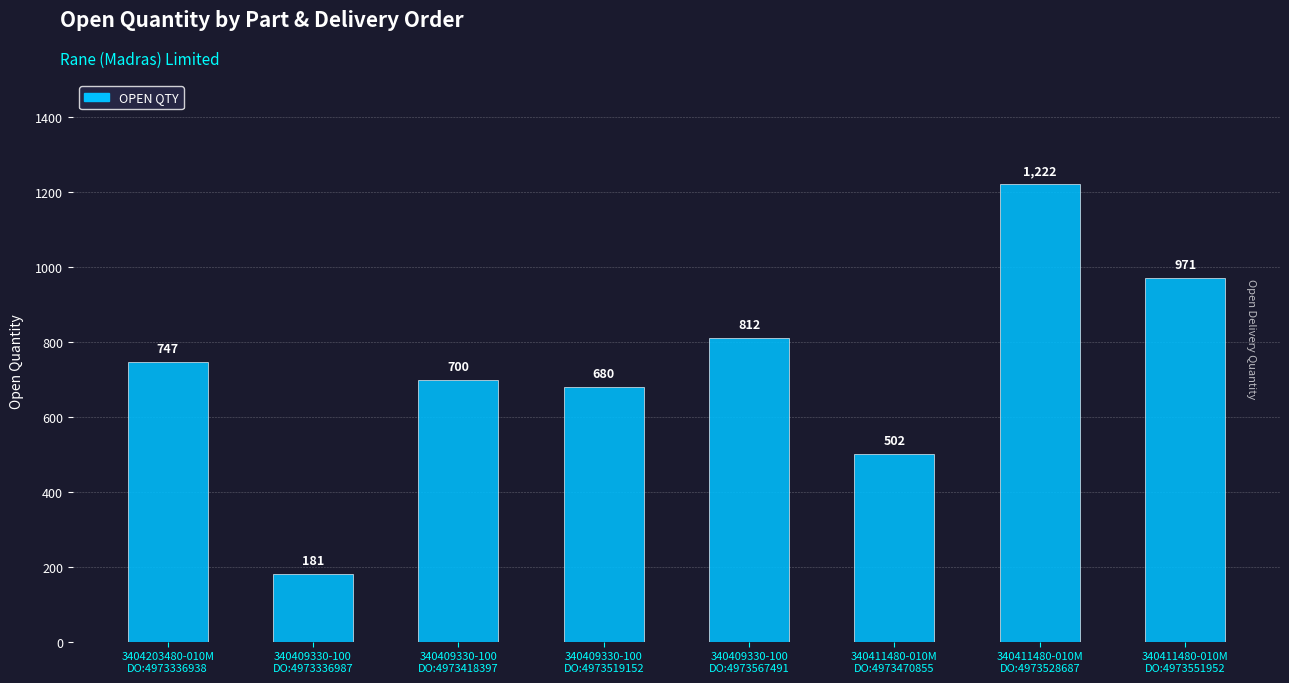

What is the minimum value shown in the chart?

181